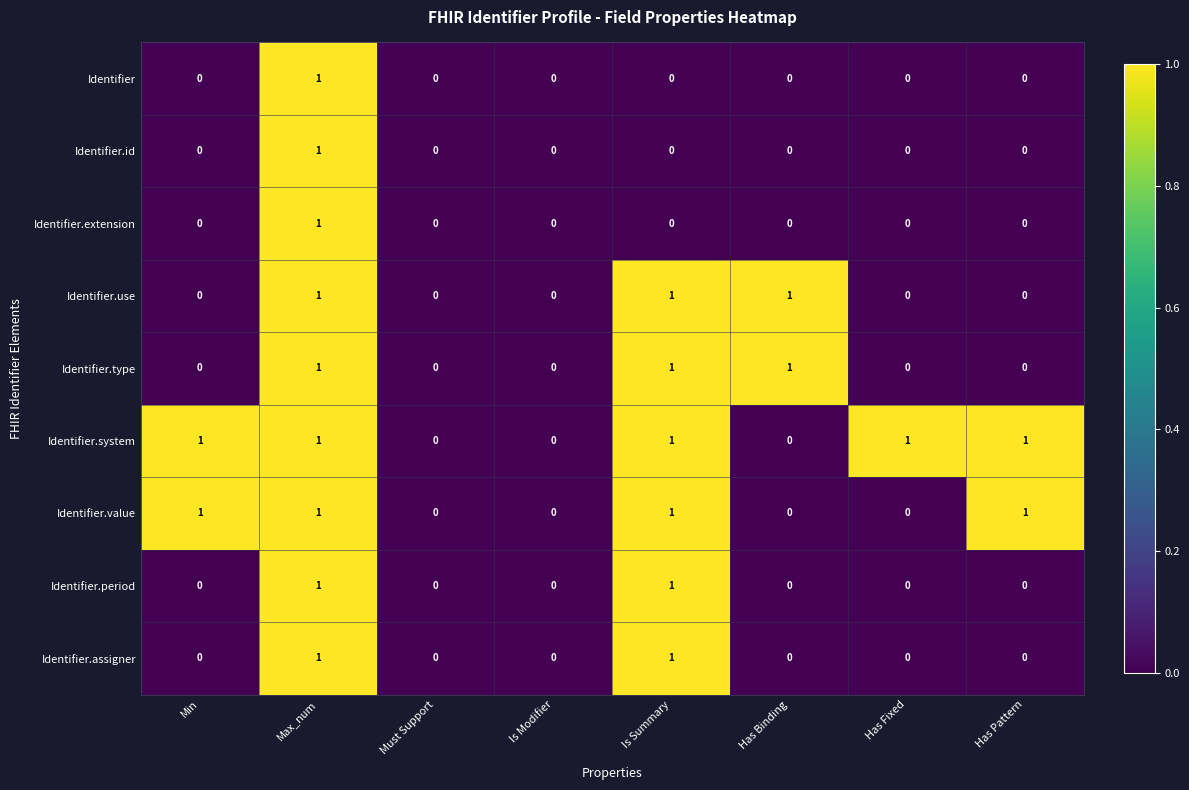

Which series has the largest total across all categories?

Identifier.system